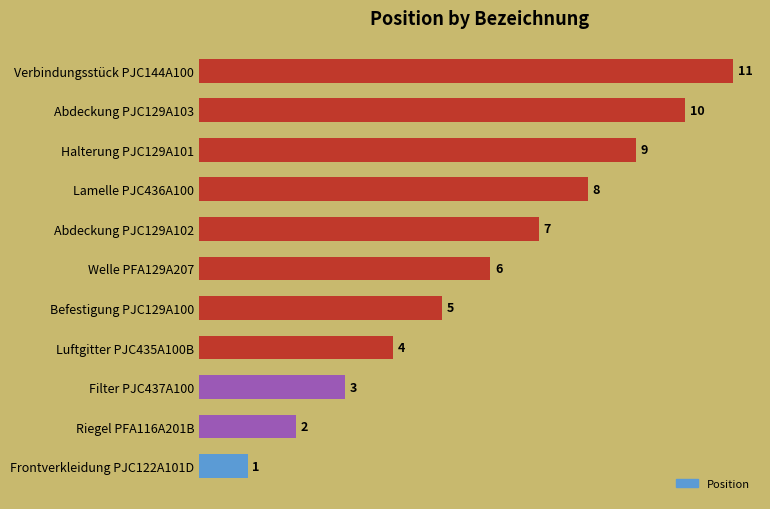

True or false: the data shows 1 at Riegel PFA116A201B.

False